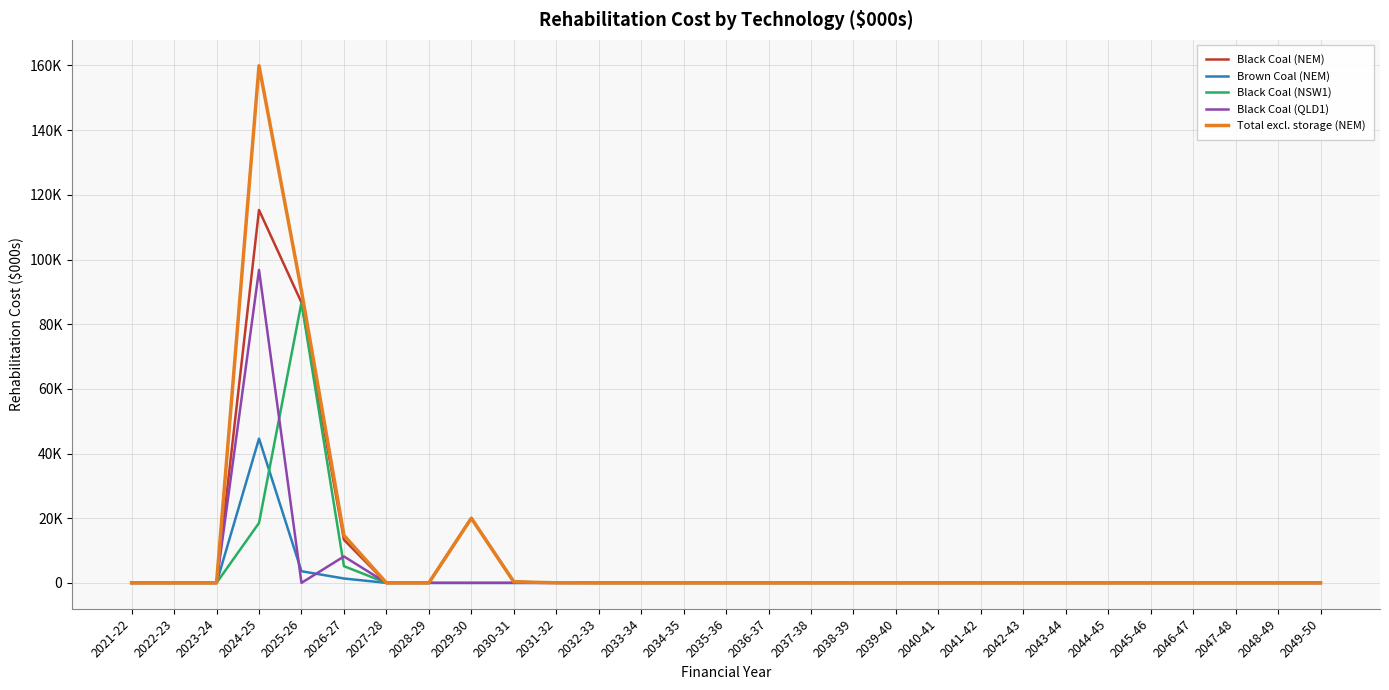

At which label does Brown Coal (NEM) reach its peak?

2024-25